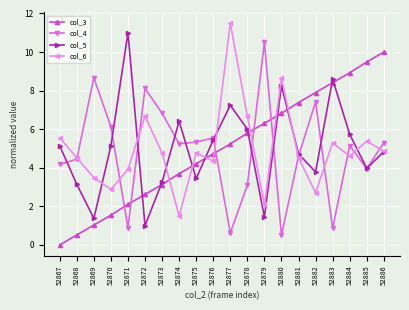

What is the difference between the highest and lowest values at 52878?

3.6